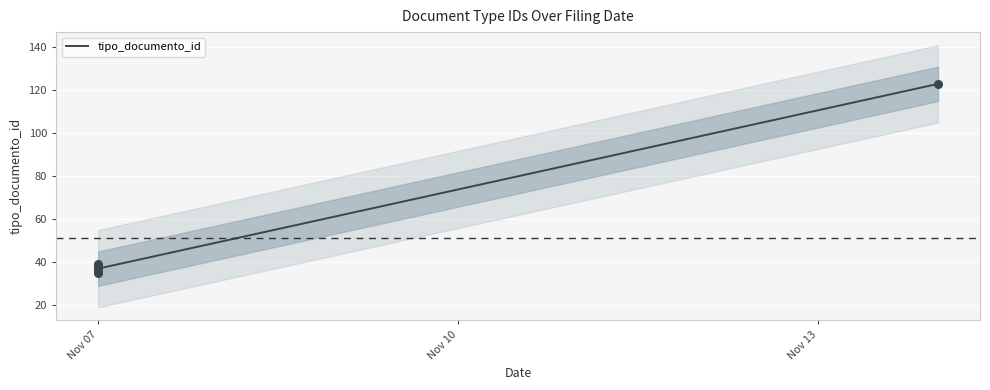

What is the change in value from 2013-11-07 to 2013-11-07?

-2